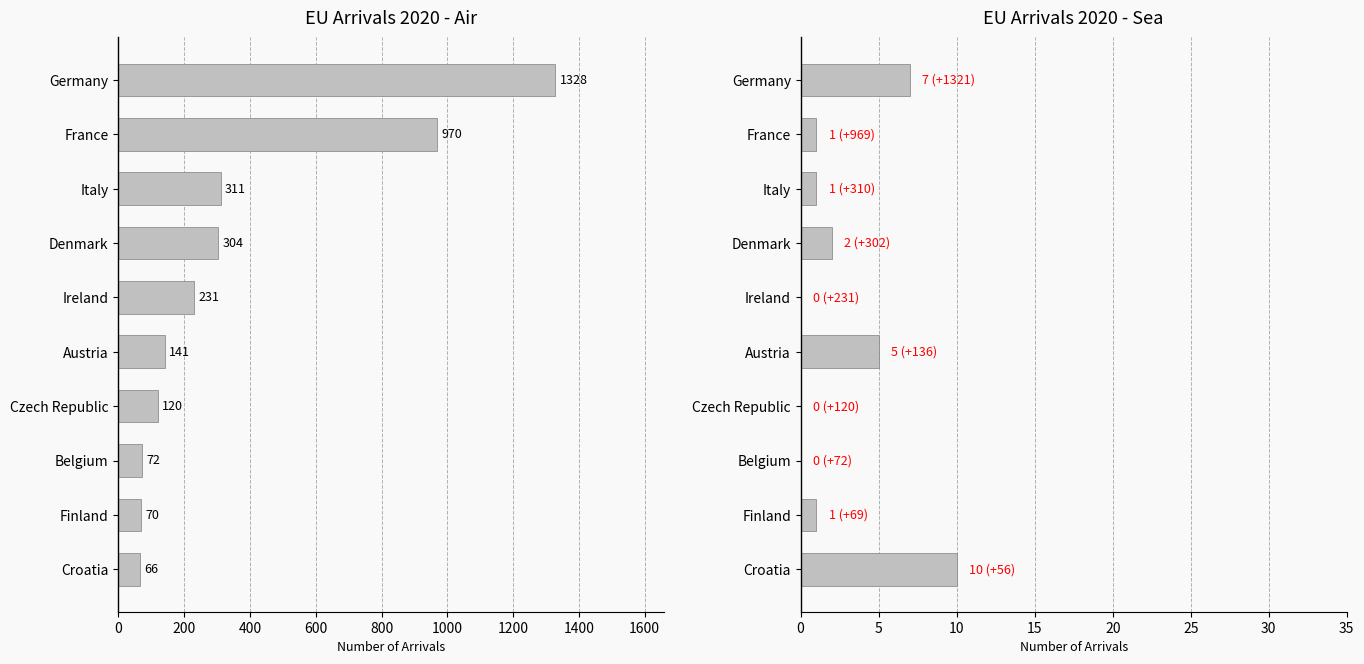

Reading left to right, list all the values displayed in this chart.

Air Arrivals: 66	70	72	120	141	231	304	311	970	1328
Sea Arrivals: 10	1	0	0	5	0	2	1	1	7